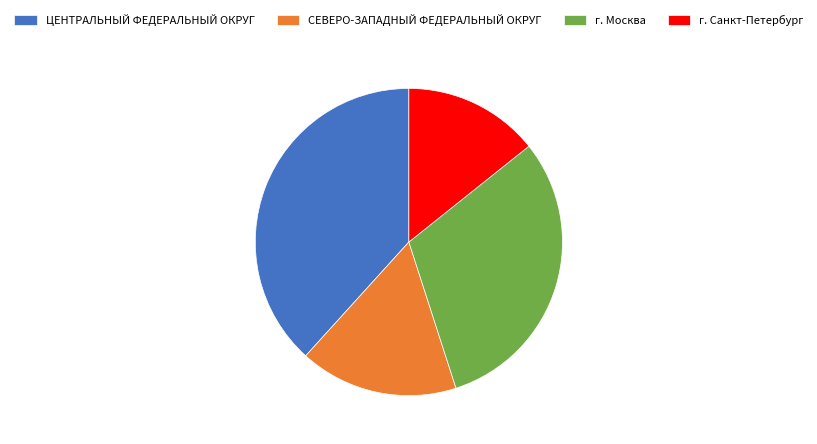

Is the sum of ЦЕНТРАЛЬНЫЙ ФЕДЕРАЛЬНЫЙ ОКРУГ and СЕВЕРО-ЗАПАДНЫЙ ФЕДЕРАЛЬНЫЙ ОКРУГ greater than half?

Yes